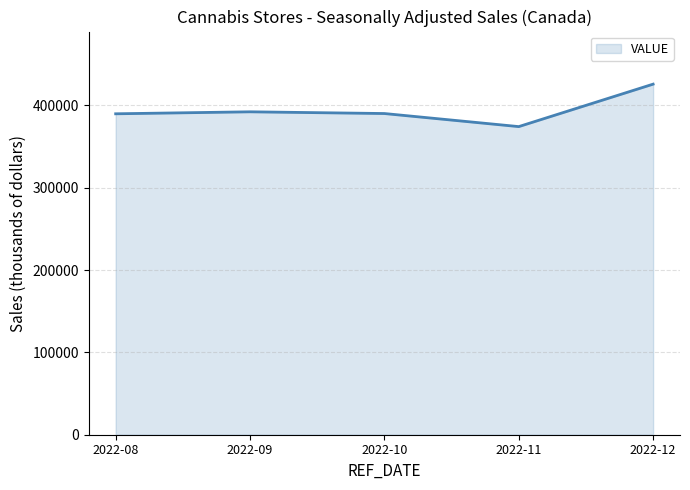

The value at 2022-09 is 392259. True or false?

True